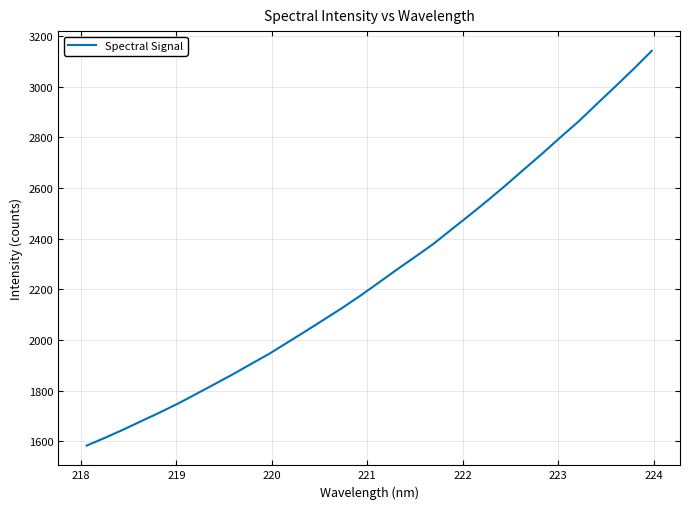

What is the minimum value shown in the chart?

1582.3